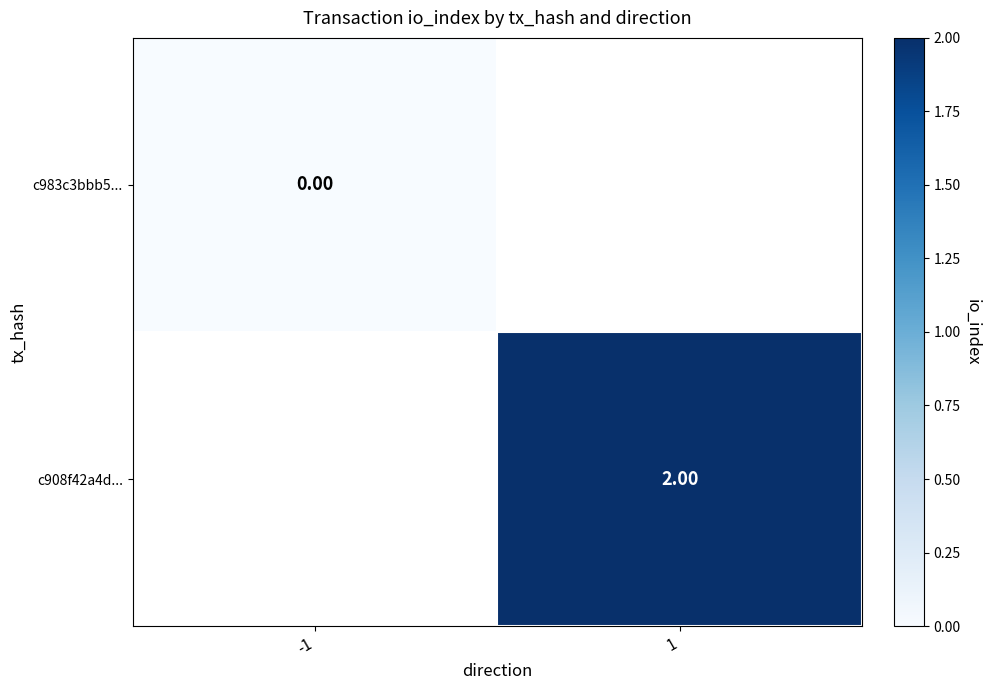

Is the value of c983c3bbb5... at -1 greater than the value of c908f42a4d... at 1?

No